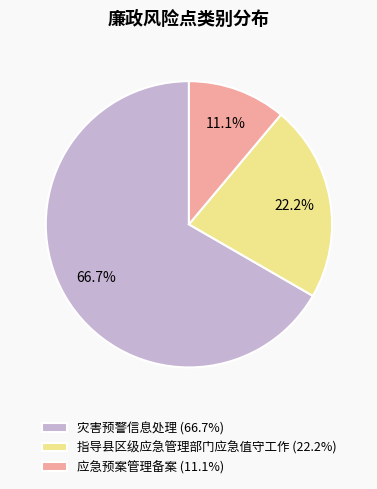

Which category has the biggest portion of the pie?

灾害预警信息处理